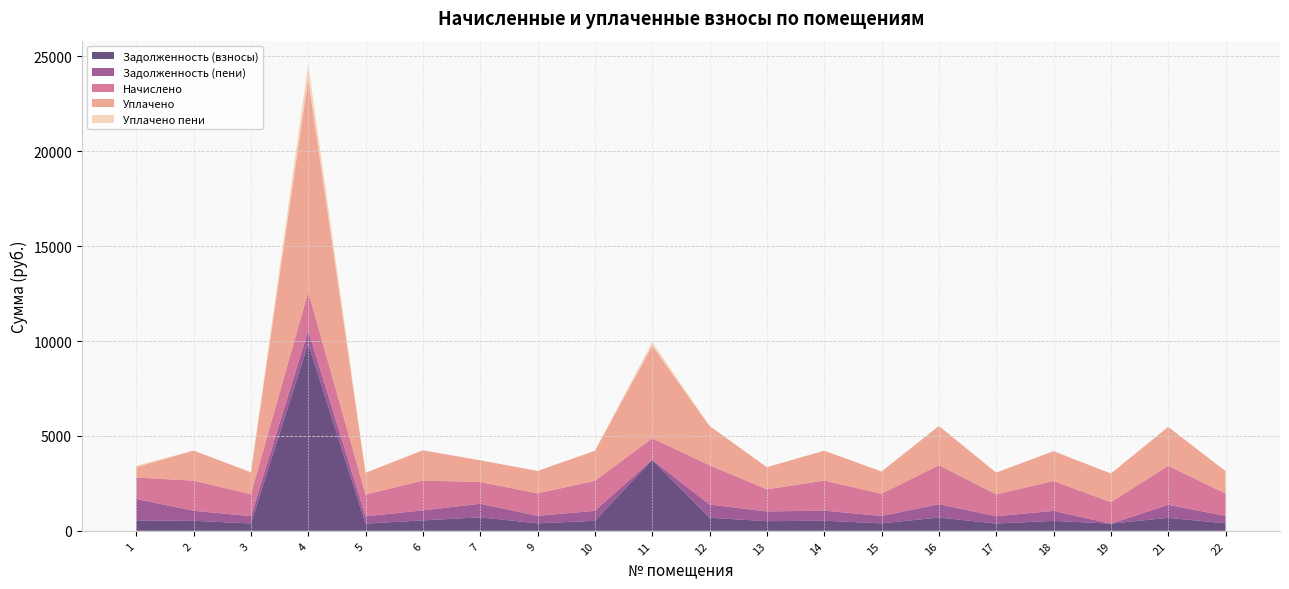

Reading right to left, what are all the values shown in this chart?

zadolzhennost: 22=393.3	21=684.5	19=377.3	18=524.8	17=383.4	16=699.9	15=390.9	14=533.1	13=507.4	12=690.7	11=3738.6	10=526.2	9=394.5	7=711.1	6=547.7	5=382.2	4=9865.5	3=385.9	2=528.5	1=545.6
zadolzhennost_2: 22=393.3	21=684.5	19=0.0	18=524.8	17=383.4	16=699.9	15=390.9	14=533.1	13=510.9	12=690.7	11=0.0	10=527.2	9=394.5	7=715.4	6=526.5	5=382.2	4=682.1	3=385.9	2=528.5	1=1131.9
nachisleno: 22=1179.8	21=2053.7	19=1131.9	18=1574.3	17=1150.3	16=2061.0	15=1172.5	14=1578.0	13=1168.8	12=2072.1	11=1139.3	10=1581.7	9=1183.5	7=1146.7	6=1574.3	5=1146.7	4=2046.3	3=1157.7	2=1585.4	1=1131.9
uplachenо: 22=1179.8	21=2053.7	19=1509.2	18=1574.3	17=1150.3	16=2061.0	15=1172.5	14=1578.0	13=1165.2	12=2072.1	11=4877.9	10=1580.7	9=1183.5	7=1142.3	6=1595.5	5=1146.7	4=11229.7	3=1157.7	2=1585.4	1=545.6
peni: 22=0.0	21=0.0	19=0.0	18=0.0	17=0.0	16=0.0	15=0.0	14=0.0	13=0.0	12=0.0	11=193.8	10=0.0	9=0.0	7=0.0	6=0.0	5=0.0	4=773.2	3=0.0	2=0.0	1=77.7